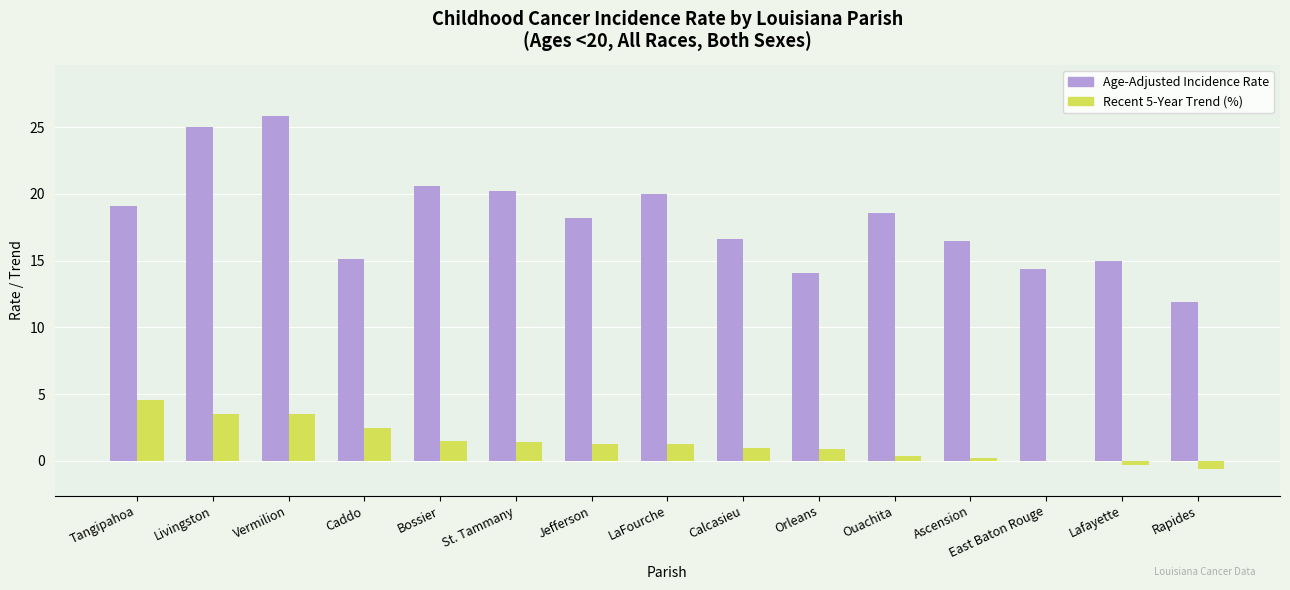

Which category has the highest value across all series?

Vermilion